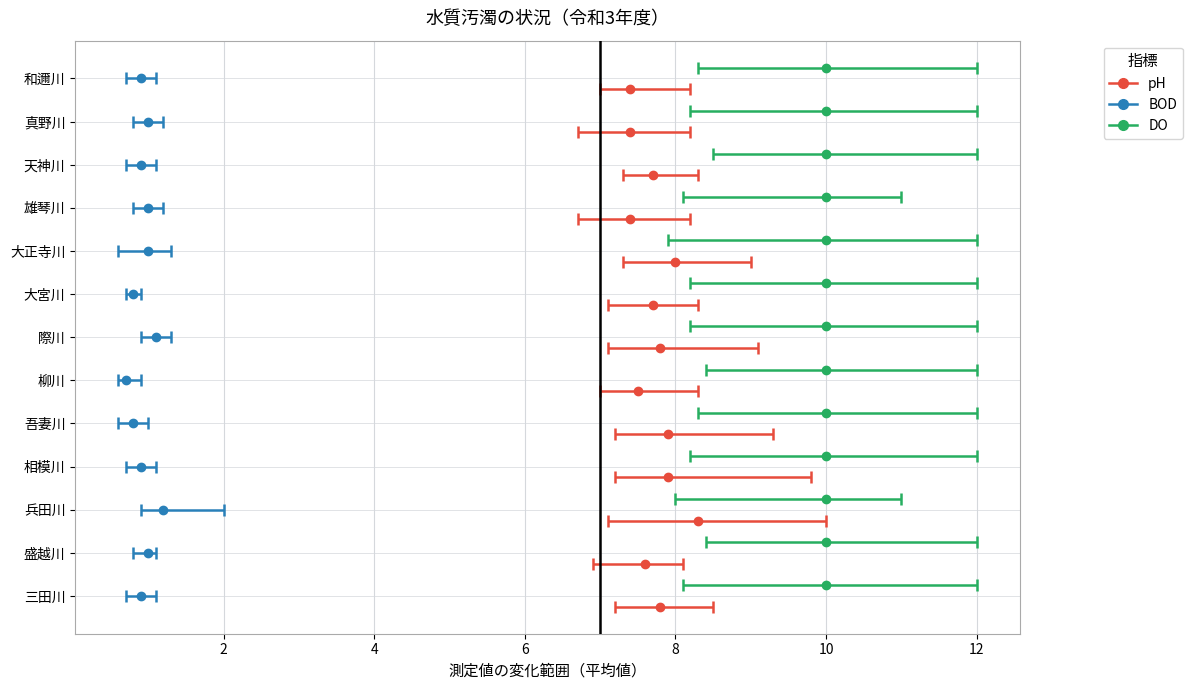

Which series has the widest spread of values?

pH (平均)